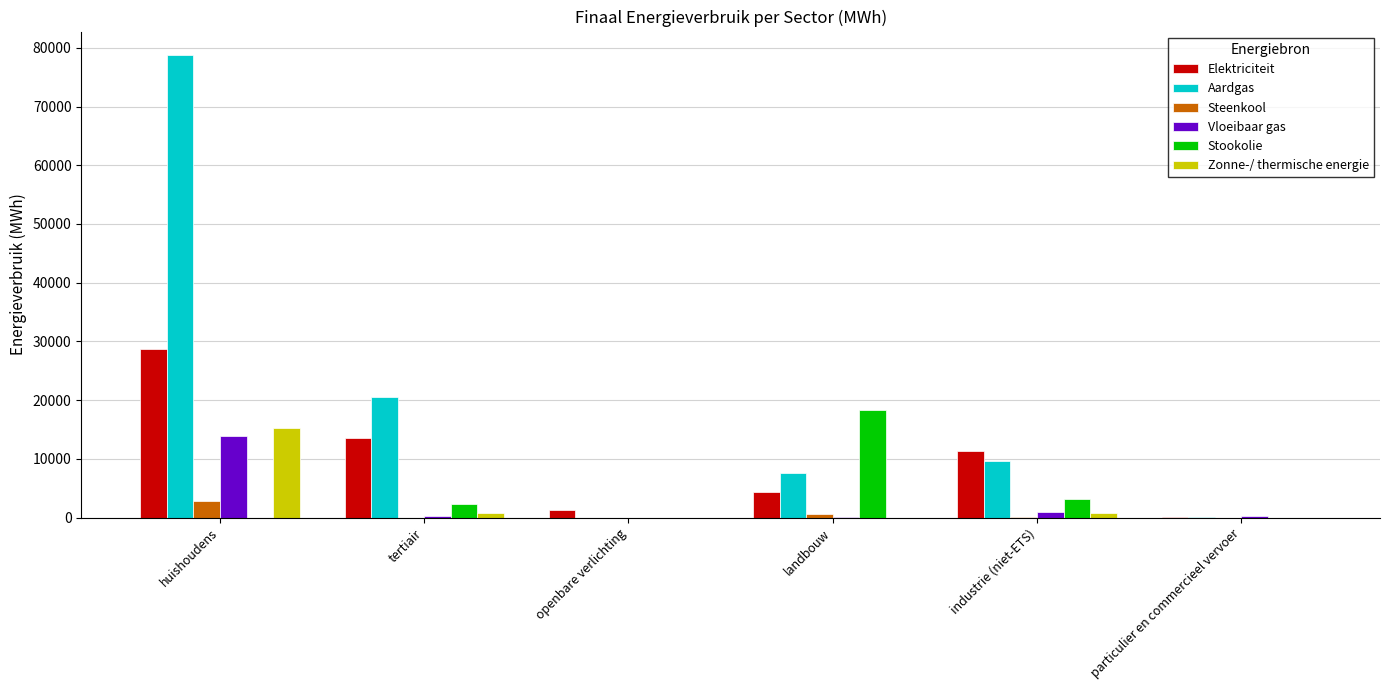

True or false: Steenkool has a value of 0.0 at openbare verlichting.

True